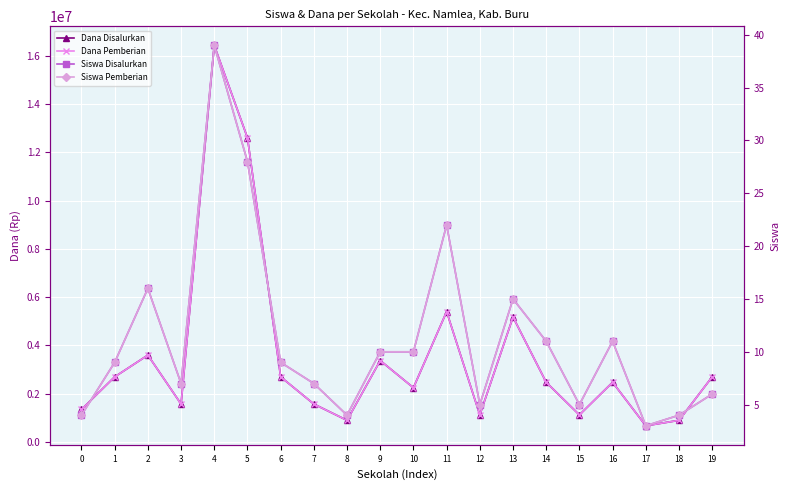

True or false: Dana Disalurkan and Siswa Pemberian cross at least once.

False